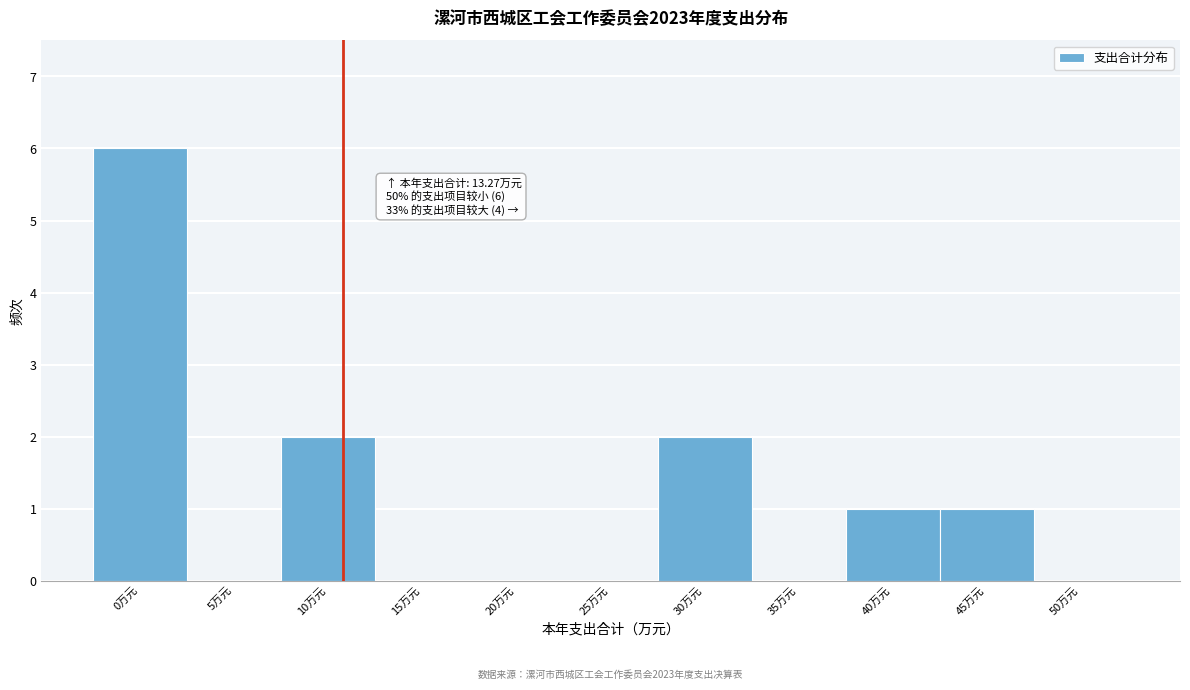

Reading right to left, transcribe all the data shown in this chart.

50万元=0	45万元=1	40万元=1	35万元=0	30万元=2	25万元=0	20万元=0	15万元=0	10万元=2	5万元=0	0万元=6